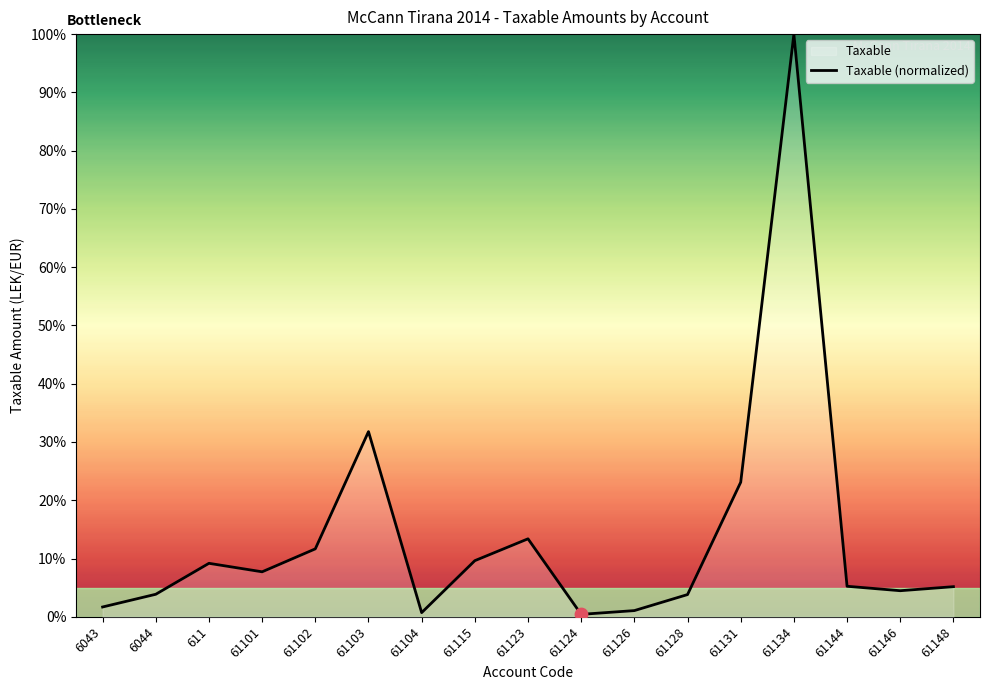

What is the change in value from 61104 to 61124?

-0.3